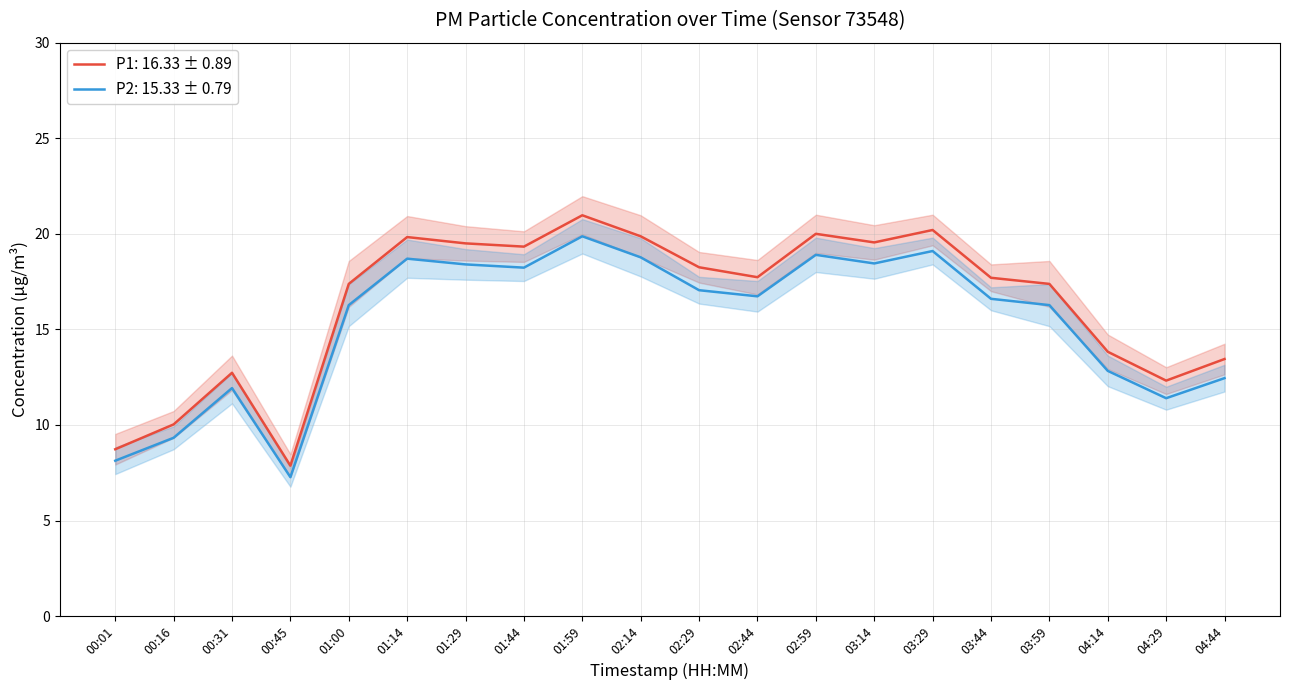

What is the maximum value shown in the chart?

21.0